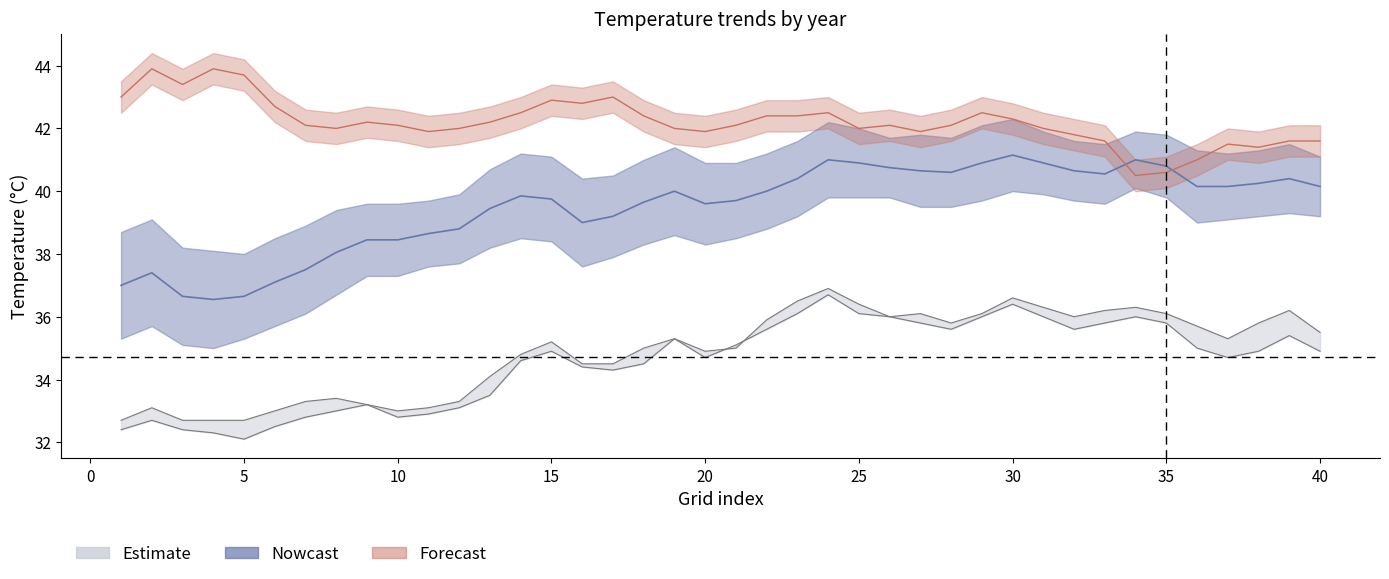

Where is Y2006 nearest to the value 34?

17